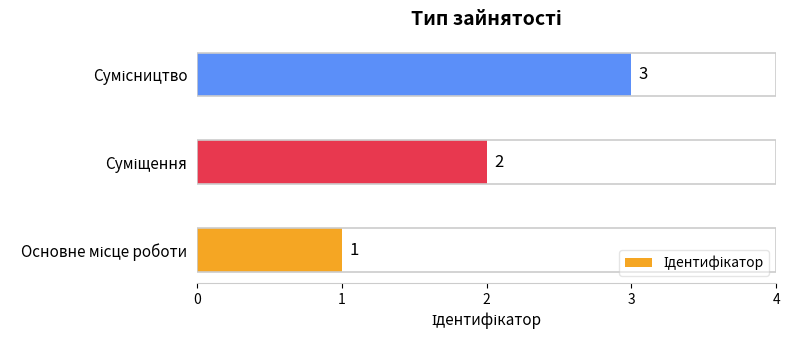

How many data points are less than 2?

1